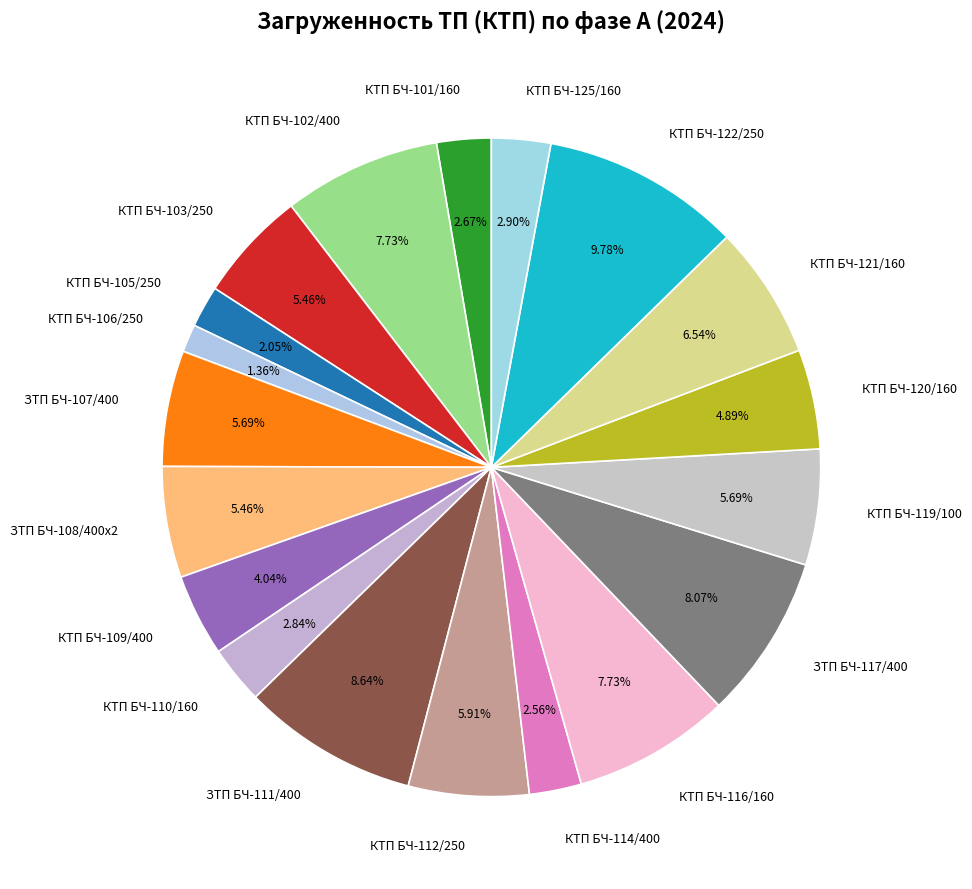

Which slice is the largest?

КТП БЧ-122/250